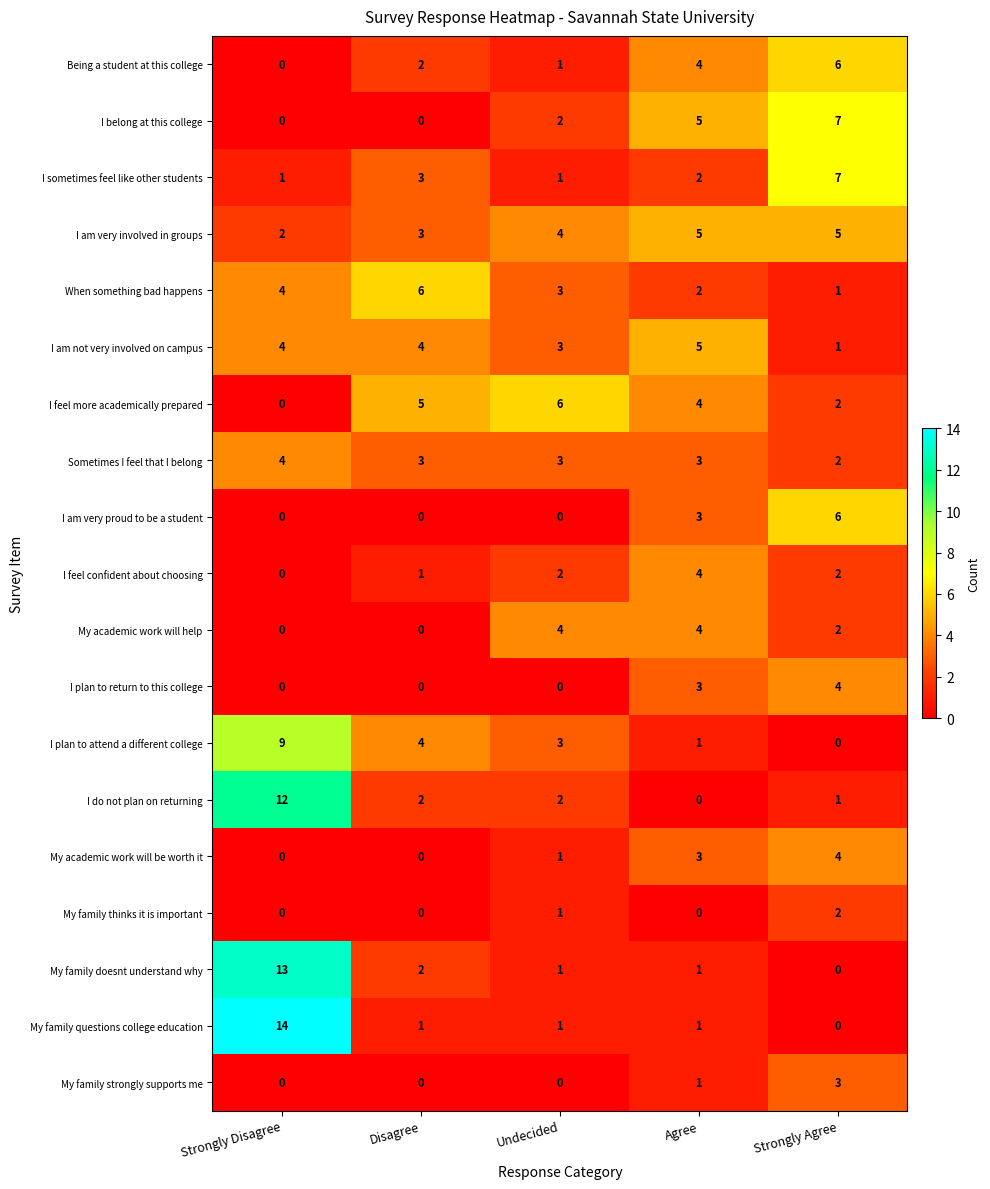

At which label does I am very proud to be a student reach its peak?

Strongly Agree